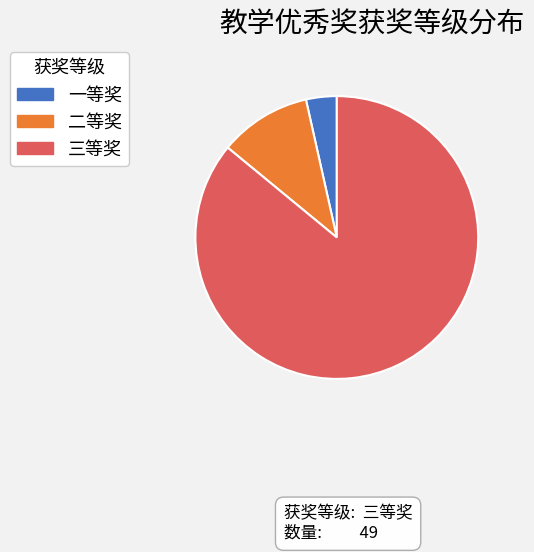

Rank the categories by value from highest to lowest.

三等奖, 二等奖, 一等奖